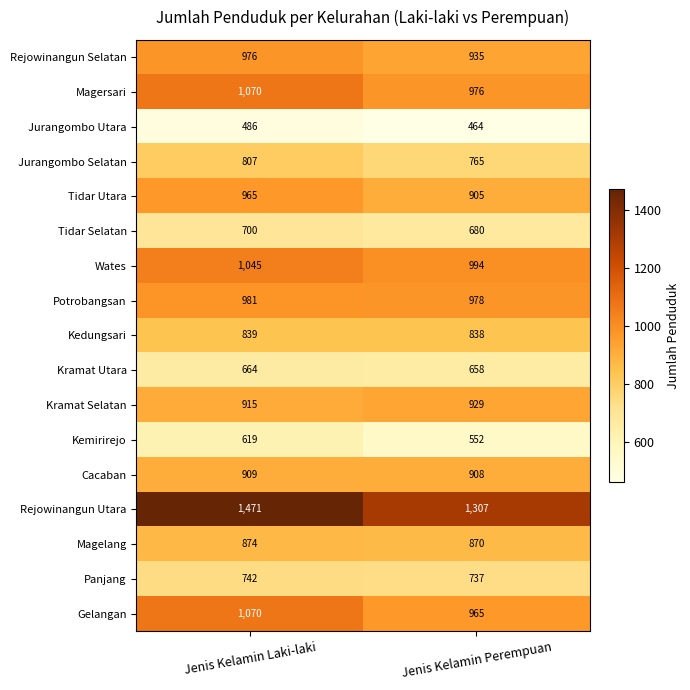

How many series are shown in this chart?

17